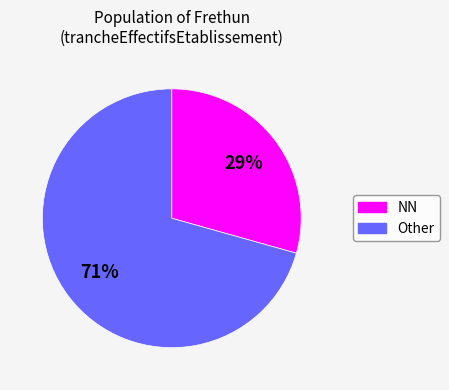

To the nearest percent, what is the average slice percentage?

50%